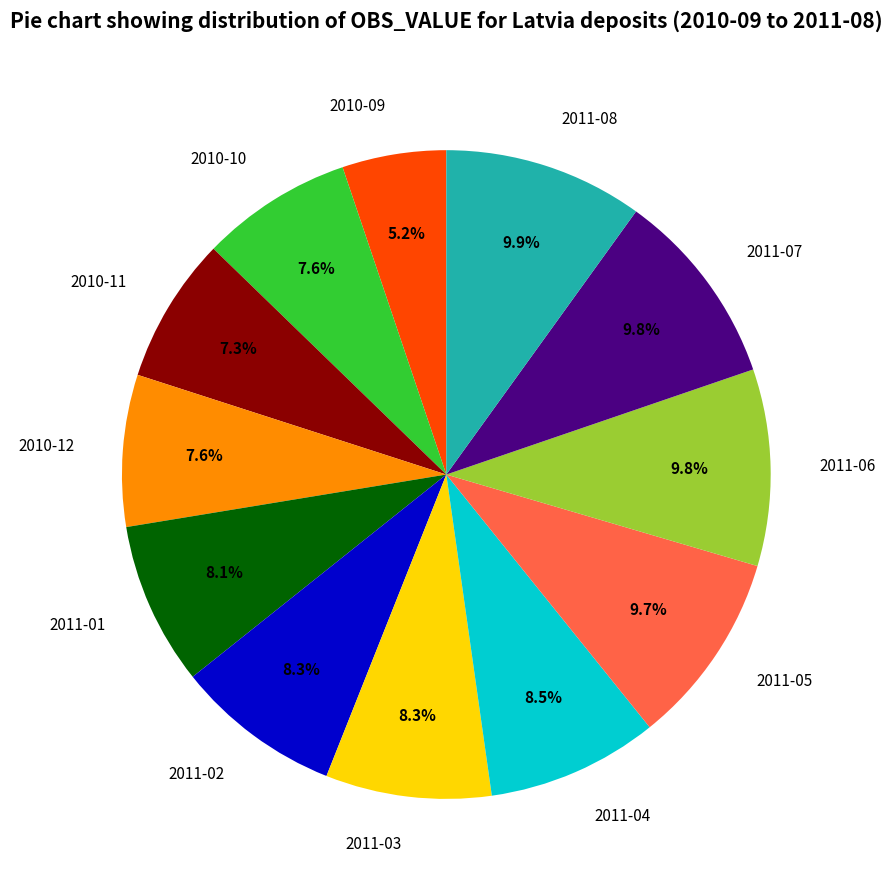

What percentage do 2010-09 and 2011-04 together represent?

13.7%